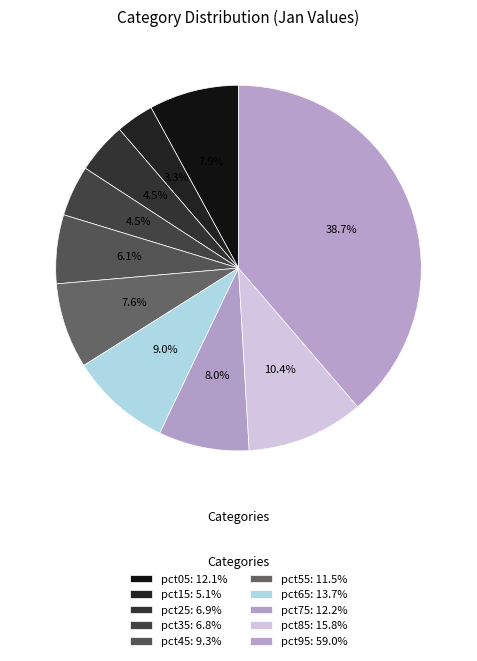

How many slices are in this pie chart?

10